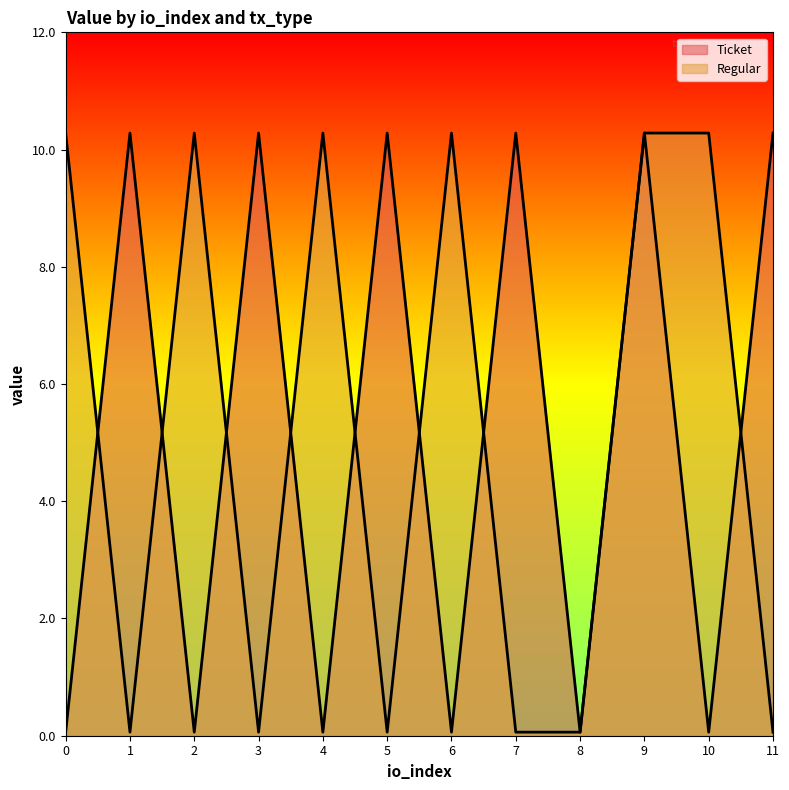

The value of Regular at 5 is 0.1. True or false?

False